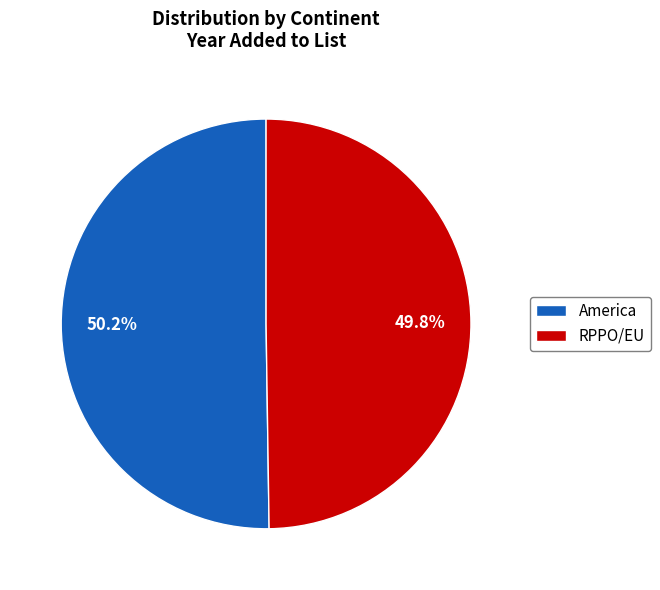

To the nearest percent, what portion does RPPO/EU represent?

50%